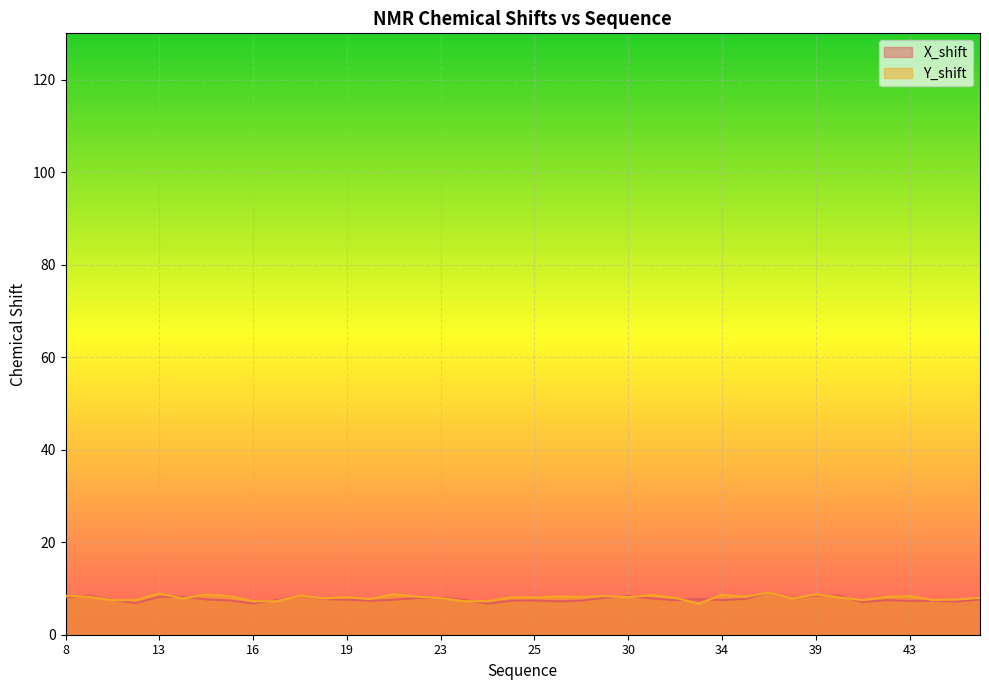

What are all the series names shown in the legend?

X_shift, Y_shift